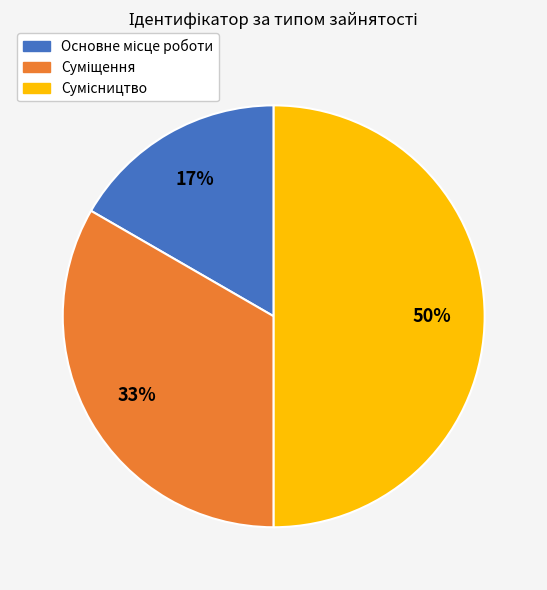

To the nearest percent, what is the difference between the largest and smallest slice percentages?

33%